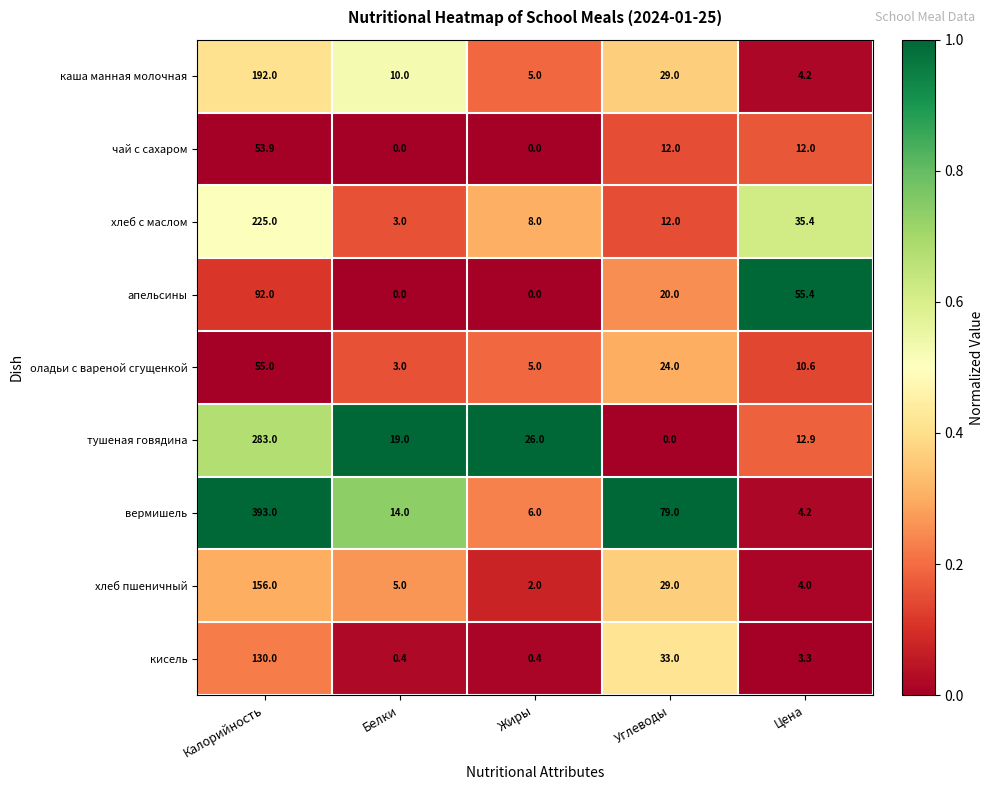

Which series has the largest total across all categories?

вермишель